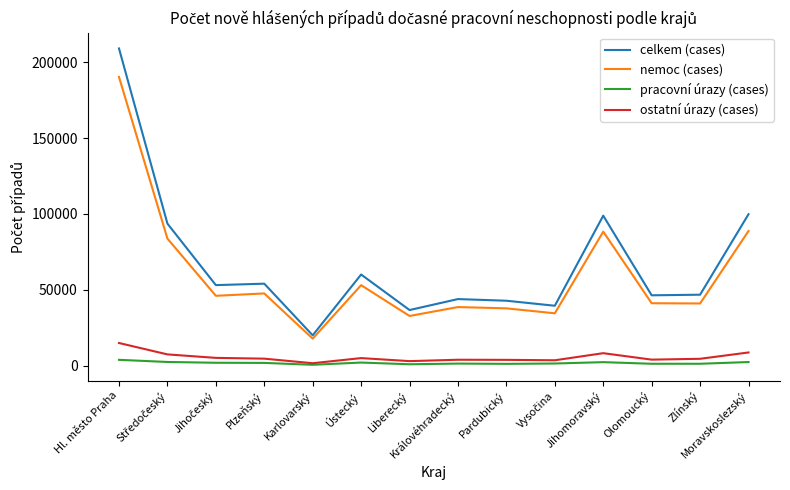

The celkem (cases) series shows 19577 at Královéhradecký. True or false?

False